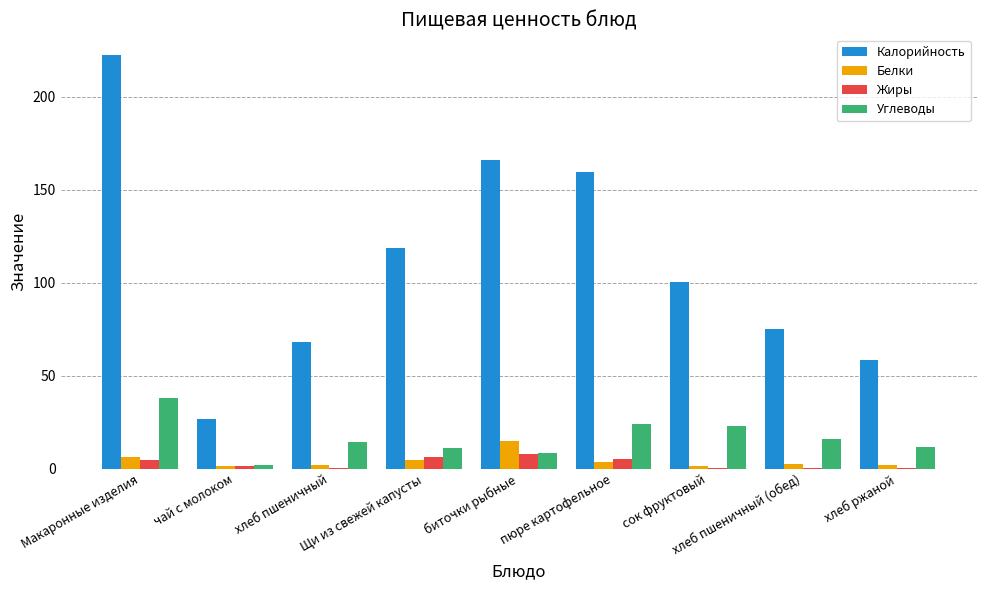

The value of Калорийность at Щи из свежей капусты is 34.5. True or false?

False